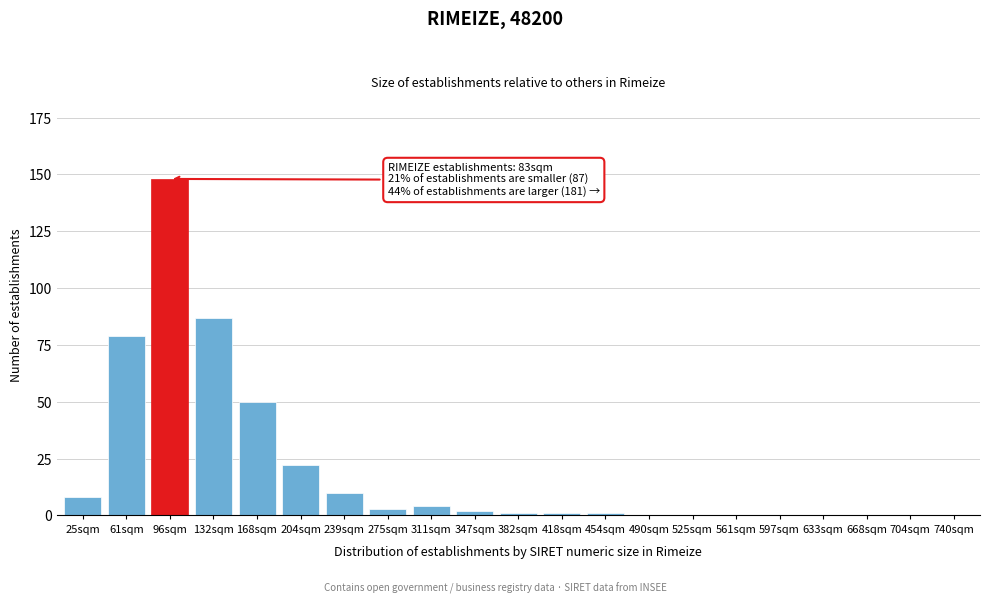

Reading left to right, transcribe all the data shown in this chart.

25sqm=8	61sqm=79	96sqm=148	132sqm=87	168sqm=50	204sqm=22	239sqm=10	275sqm=3	311sqm=4	347sqm=2	382sqm=1	418sqm=1	454sqm=1	490sqm=0	525sqm=0	561sqm=0	597sqm=0	633sqm=0	668sqm=0	704sqm=0	740sqm=0